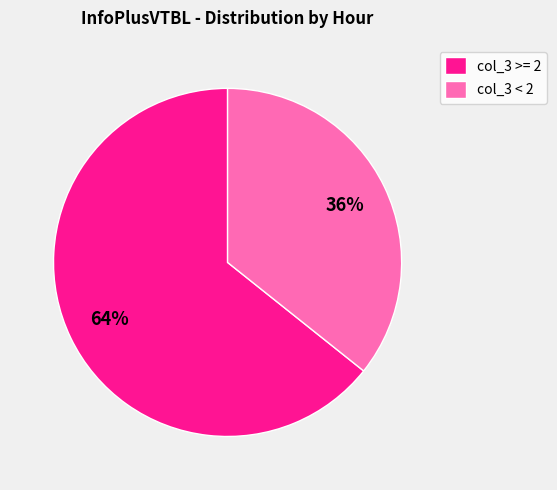

How many slices are in this pie chart?

2